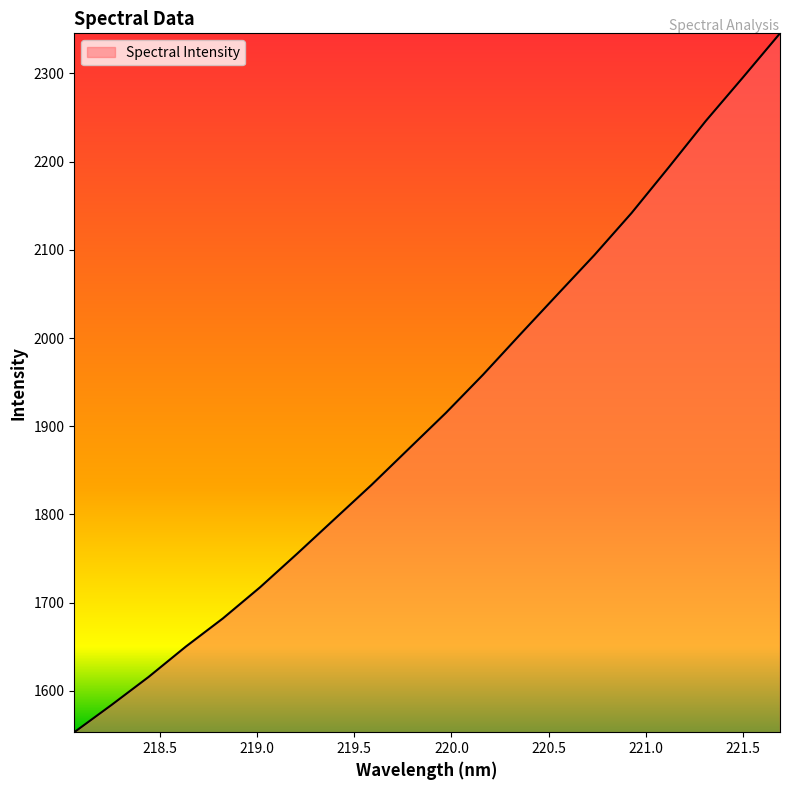

Reading left to right, what are all the values shown in this chart?

1553.0	1583.9	1615.7	1650.1	1682.1	1717.4	1755.6	1794.6	1833.5	1874.3	1915.1	1958.4	2004.0	2049.2	2094.1	2141.8	2193.5	2246.1	2295.5	2345.5